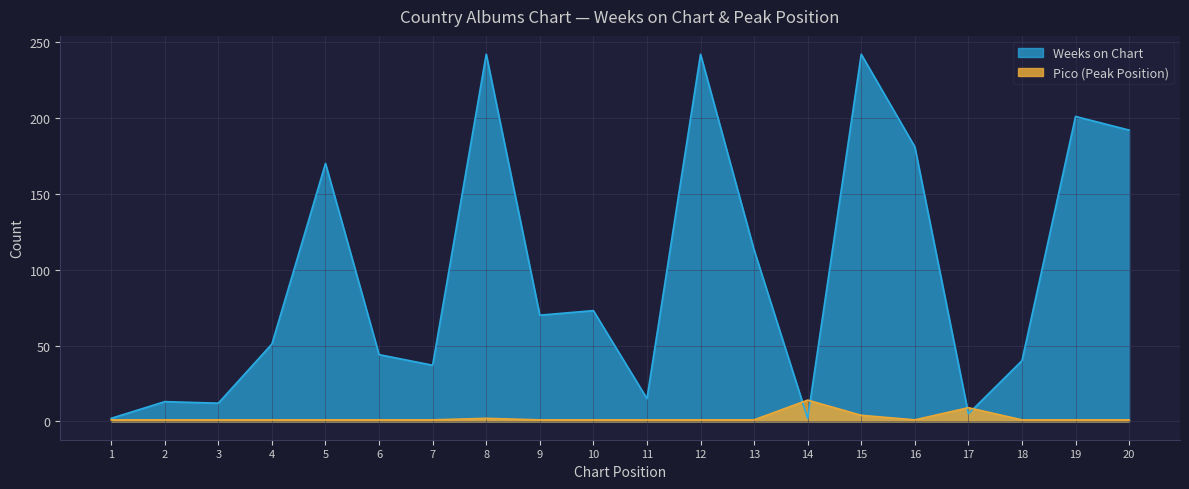

Where is the first local minimum for Pico?

16